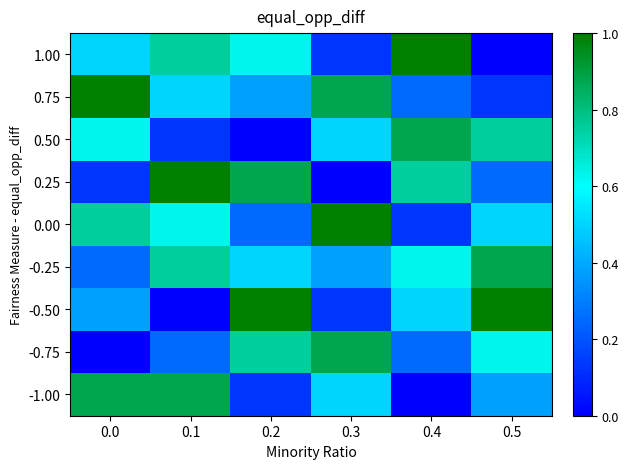

What is the total value across all series at 0.3?

4.4